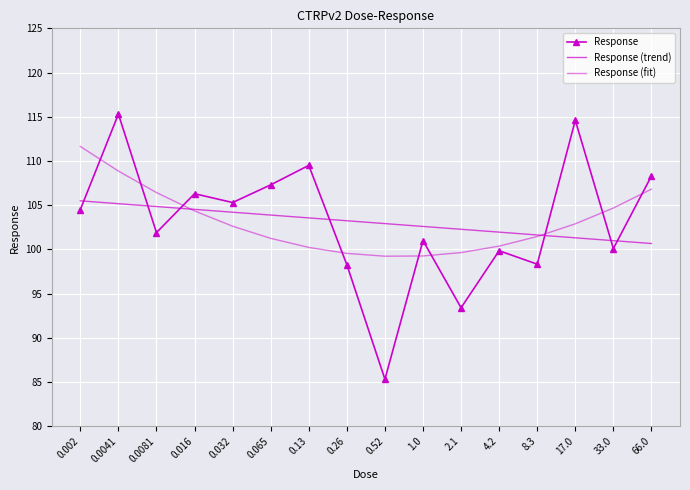

The value of Response at 0.032 is 105.3. True or false?

True